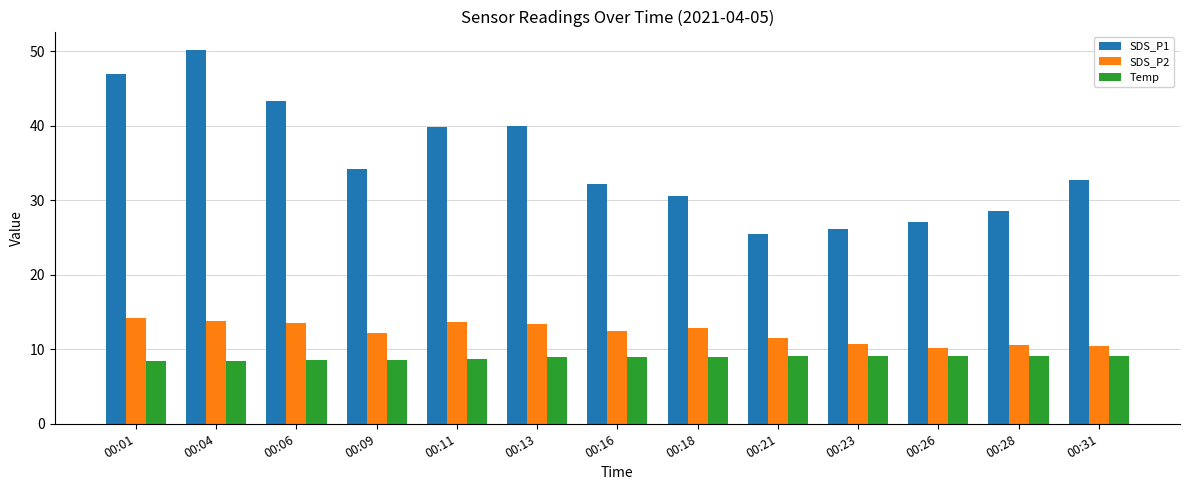

What value does the Temp series have at 00:16?

9.0